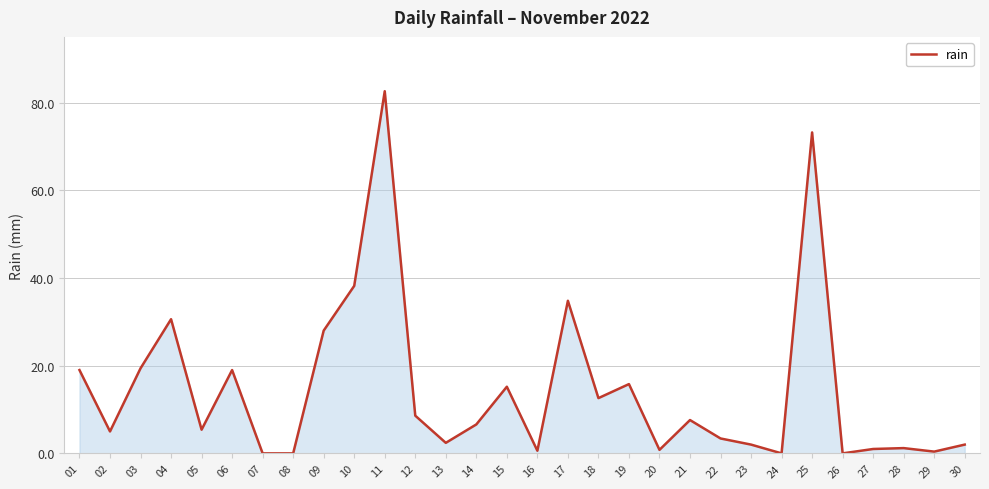

Count the number of values greater than 6.

15